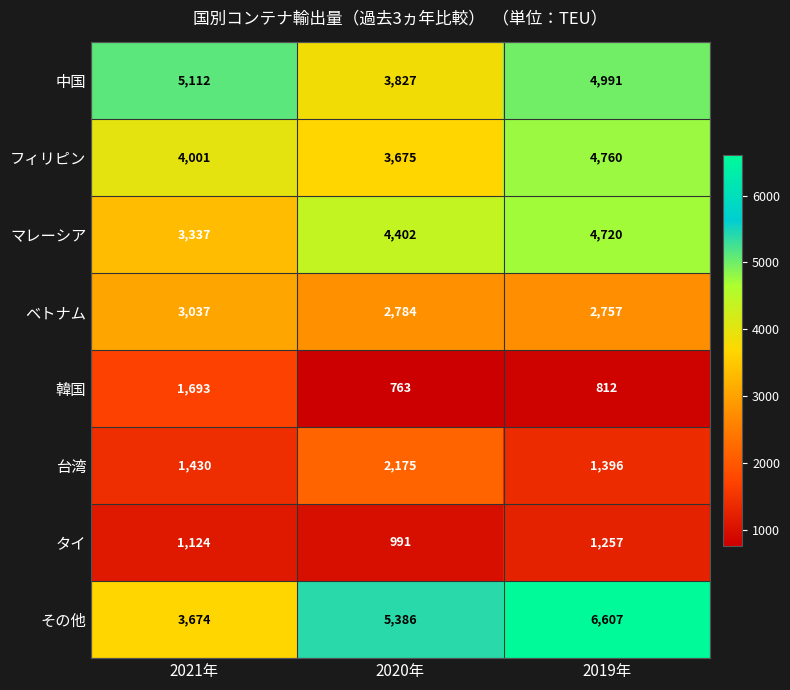

Is the value of マレーシア at 2020年 greater than the value of 韓国 at 2019年?

Yes